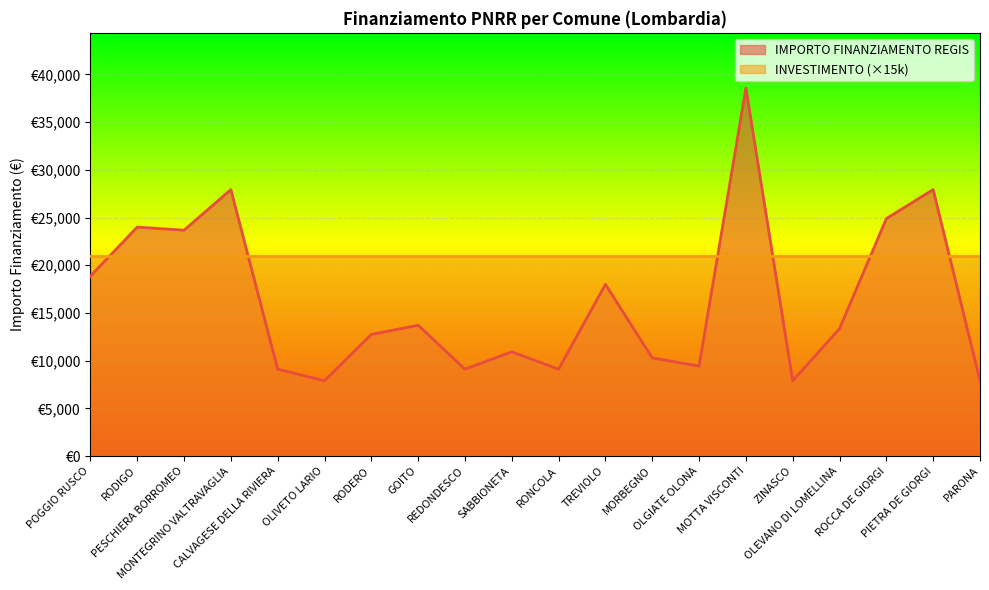

List the labels in order of value, largest first.

MOTTA VISCONTI, MONTEGRINO VALTRAVAGLIA, PIETRA DE GIORGI, ROCCA DE GIORGI, RODIGO, PESCHIERA BORROMEO, POGGIO RUSCO, TREVIOLO, GOITO, OLEVANO DI LOMELLINA, RODERO, SABBIONETA, MORBEGNO, OLGIATE OLONA, CALVAGESE DELLA RIVIERA, REDONDESCO, RONCOLA, OLIVETO LARIO, ZINASCO, PARONA